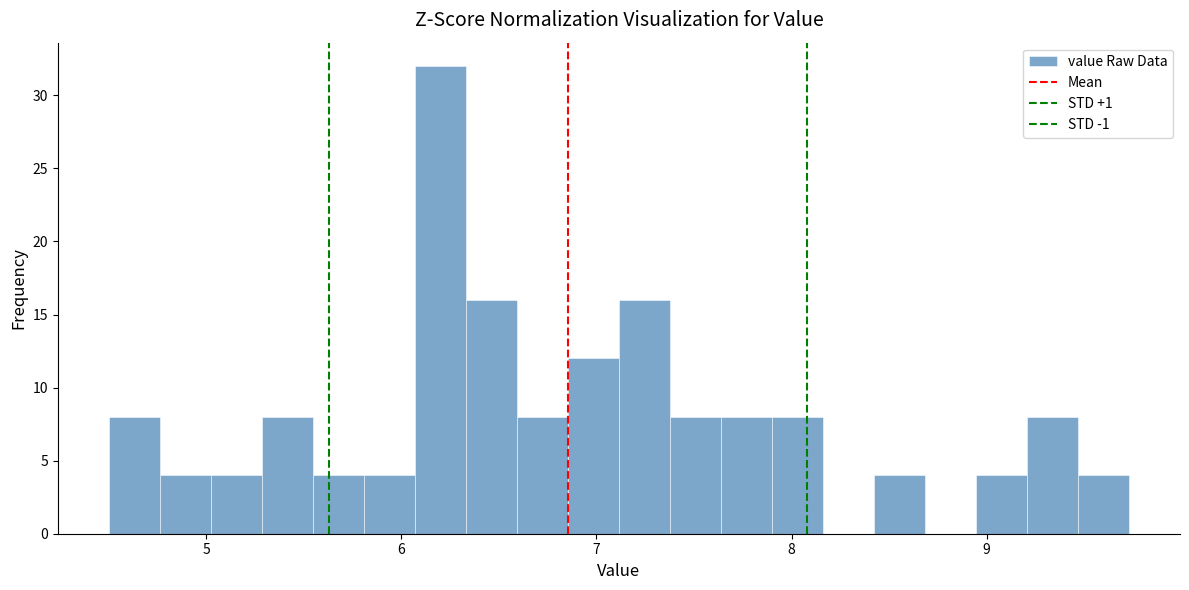

Around what value on the x-axis is the tallest bar? Give the approximate position of its centre, as read against the axis.

6.2